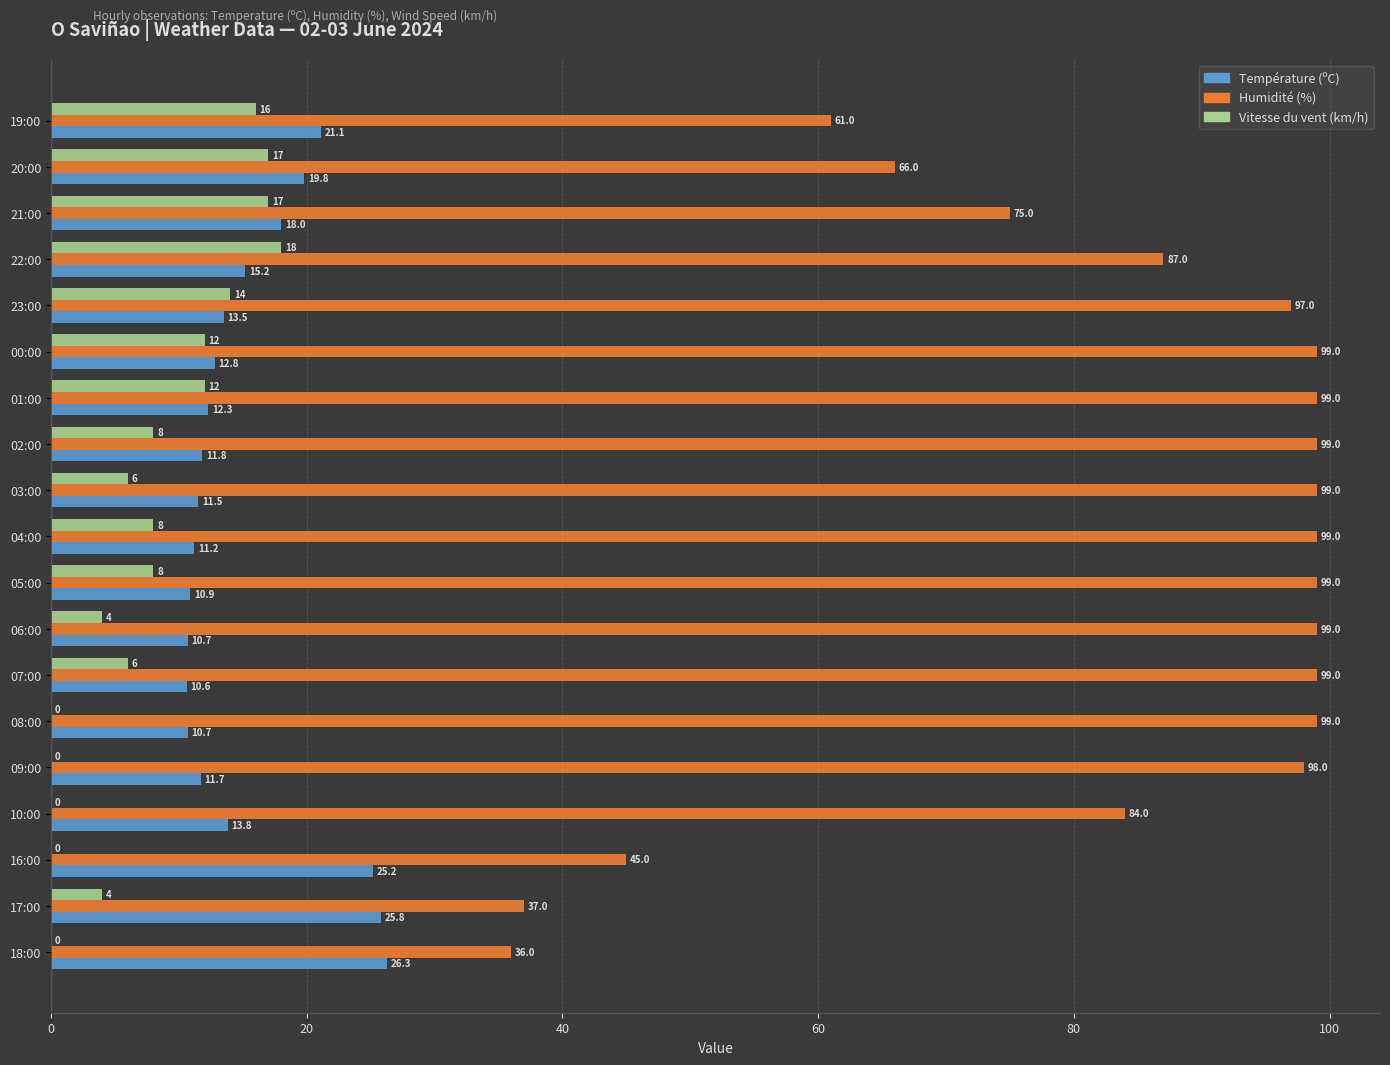

Which series has the largest total across all categories?

Humidité (%)